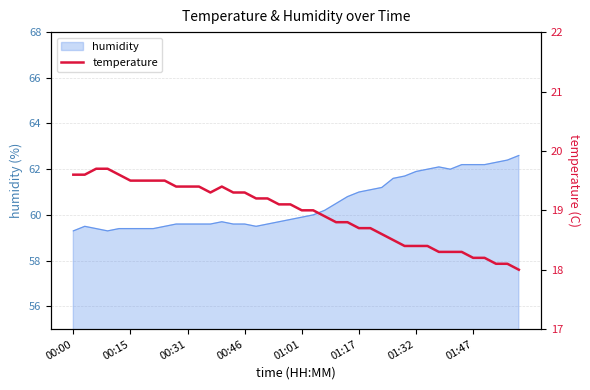

Where is the data nearest to the value 18?

39